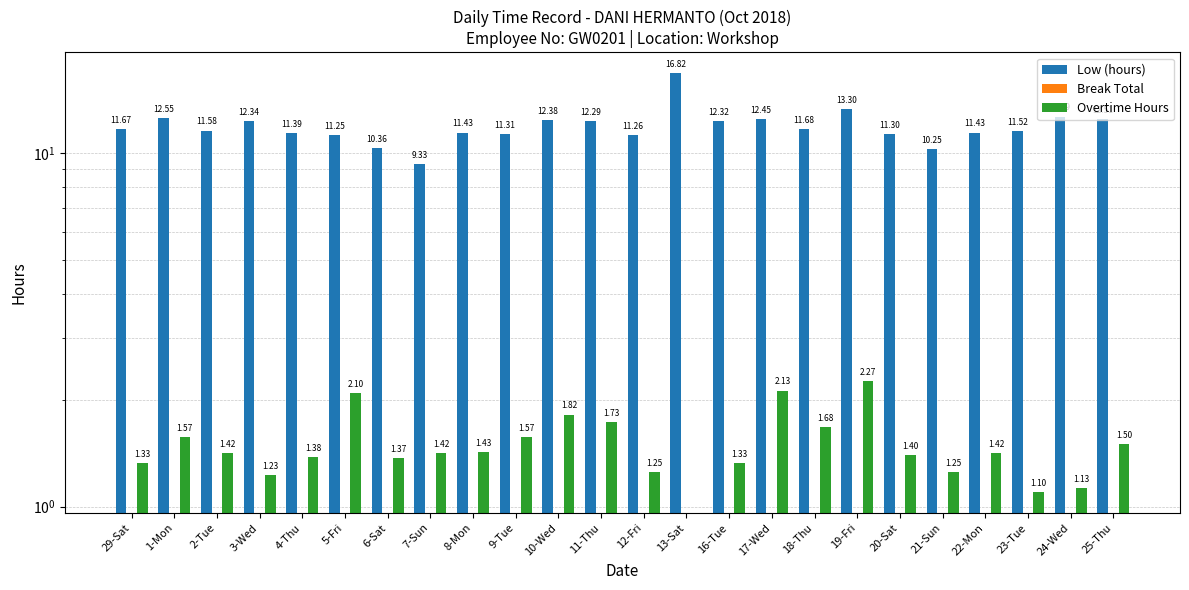

Does the chart contain any negative values?

No